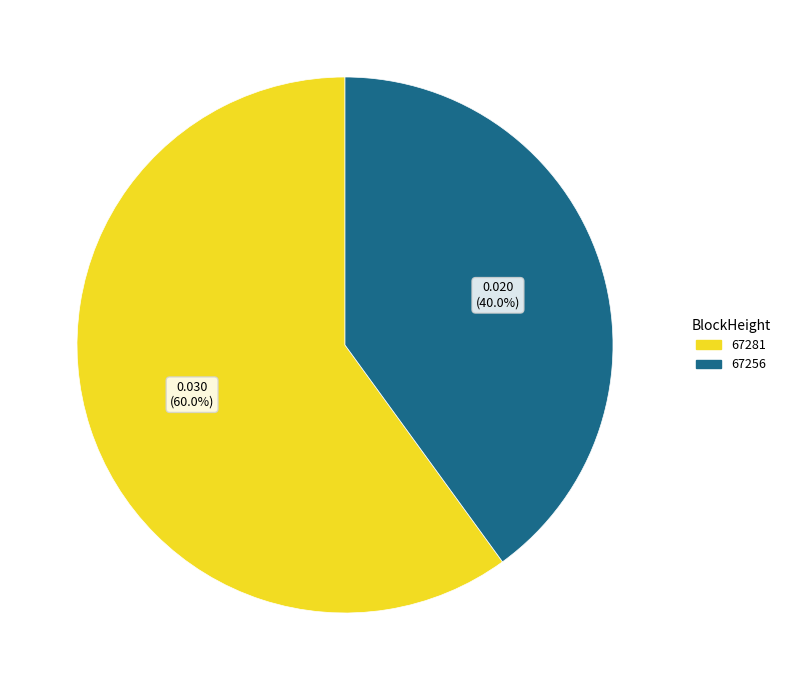

What is the smallest slice in the pie chart?

67256